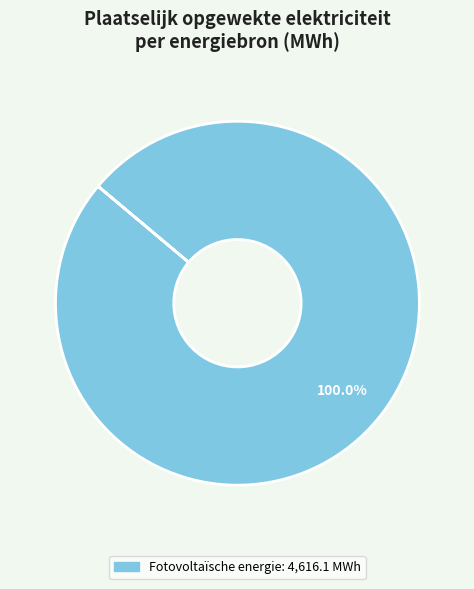

Is there a majority slice in this chart?

Yes